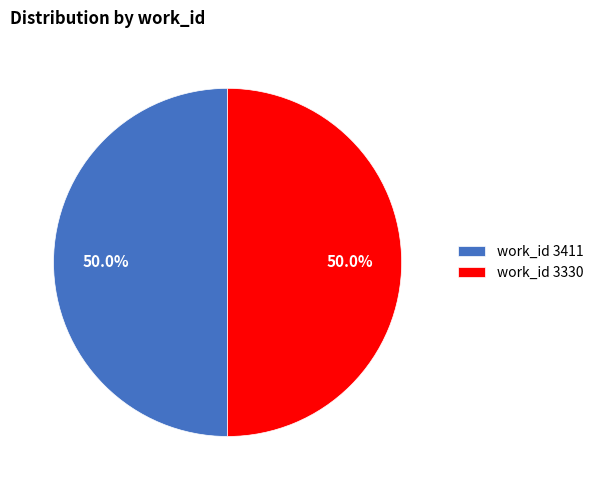

Approximately how many times larger is the value at work_id 3330 compared to work_id 3411?

1.0